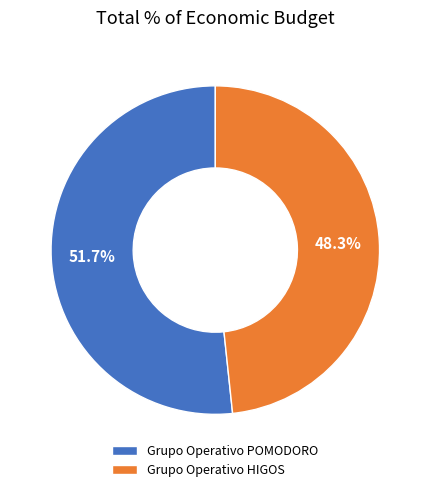

To the nearest percent, what is the combined percentage of Grupo Operativo HIGOS and Grupo Operativo POMODORO?

100%